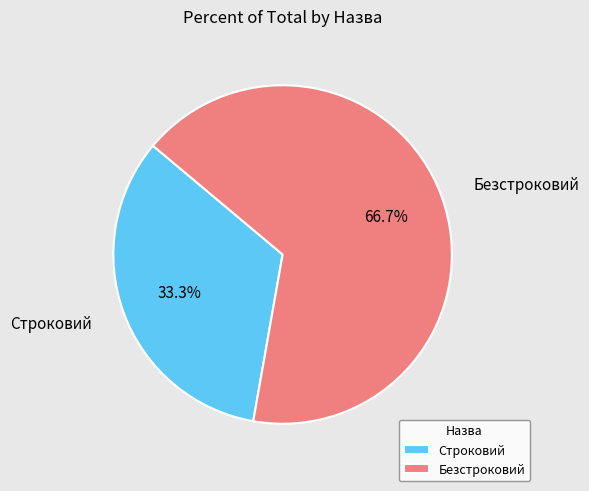

To the nearest percent, what portion does Строковий represent?

33%